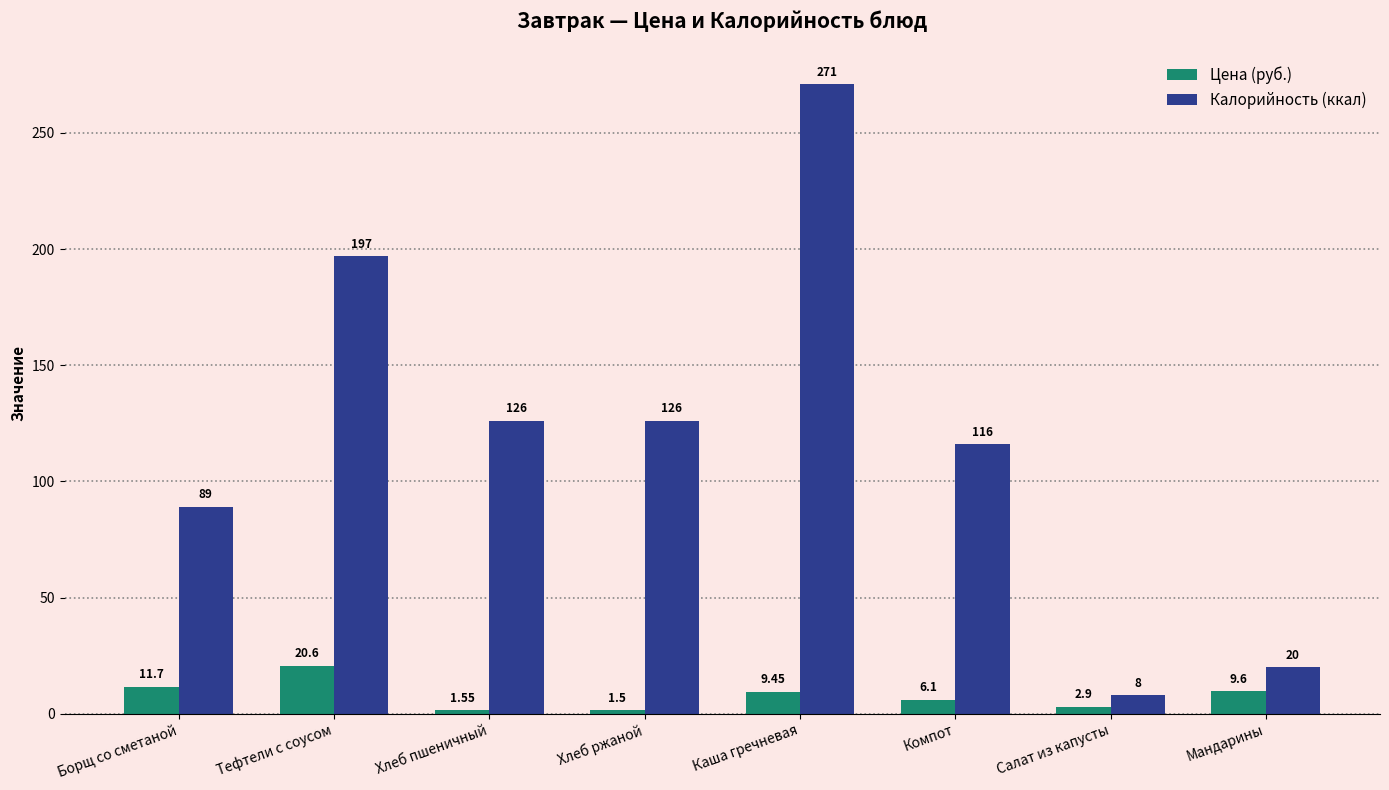

The Калорийность (ккал) series shows 126.0 at Хлеб пшеничный. True or false?

True